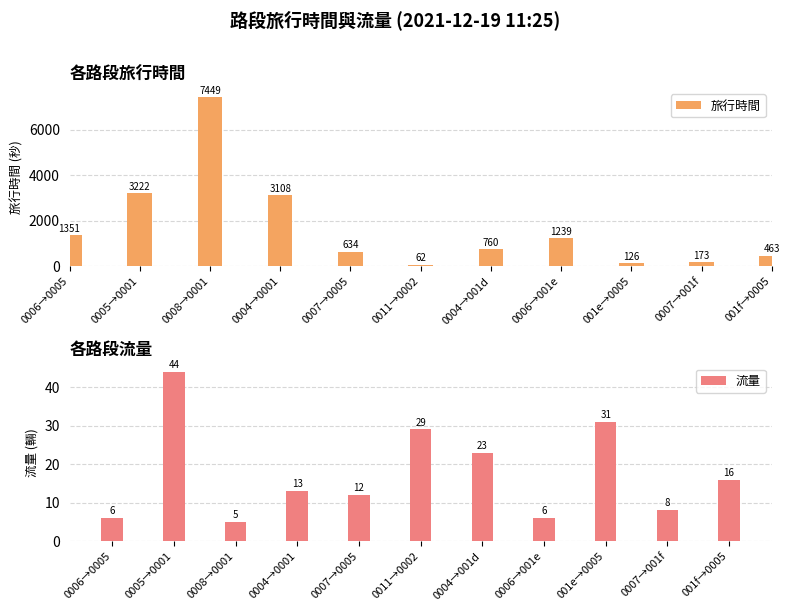

What is the label of the 11th bar from the left?

001f→0005